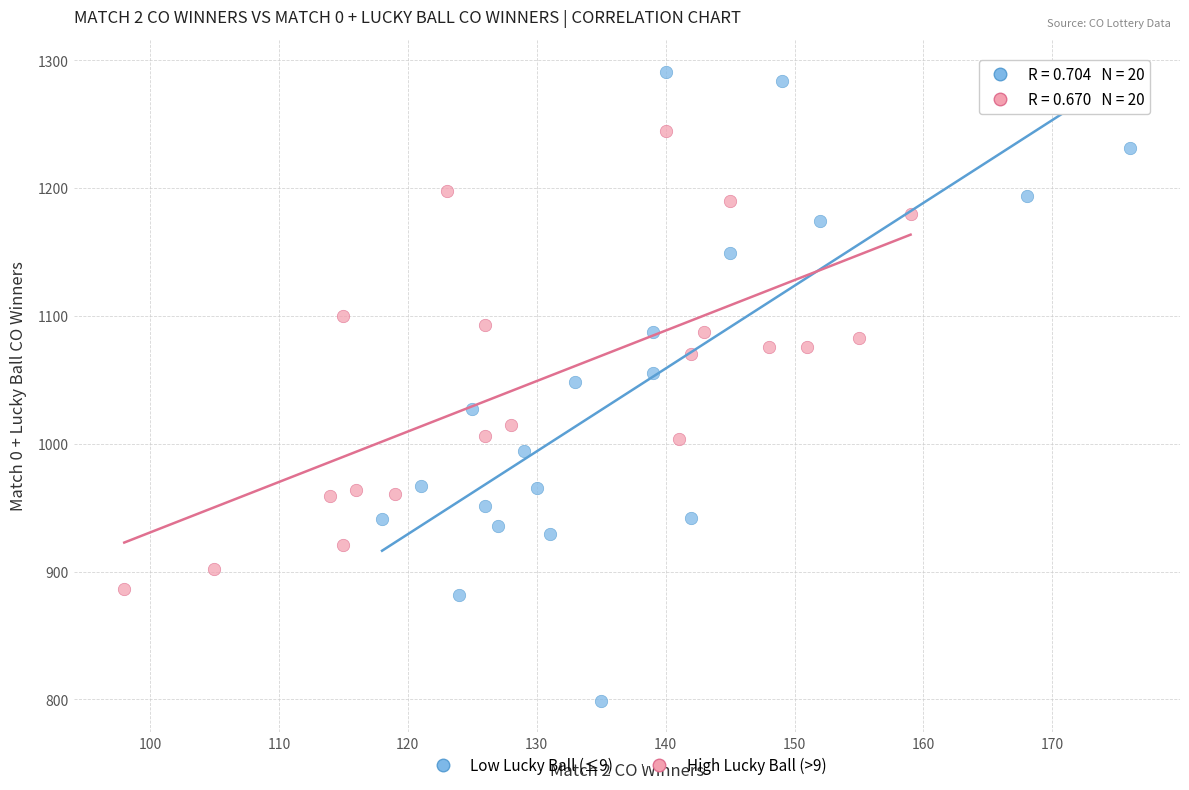

What are all the series names shown in the legend?

Low Lucky Ball (≤9), High Lucky Ball (>9)